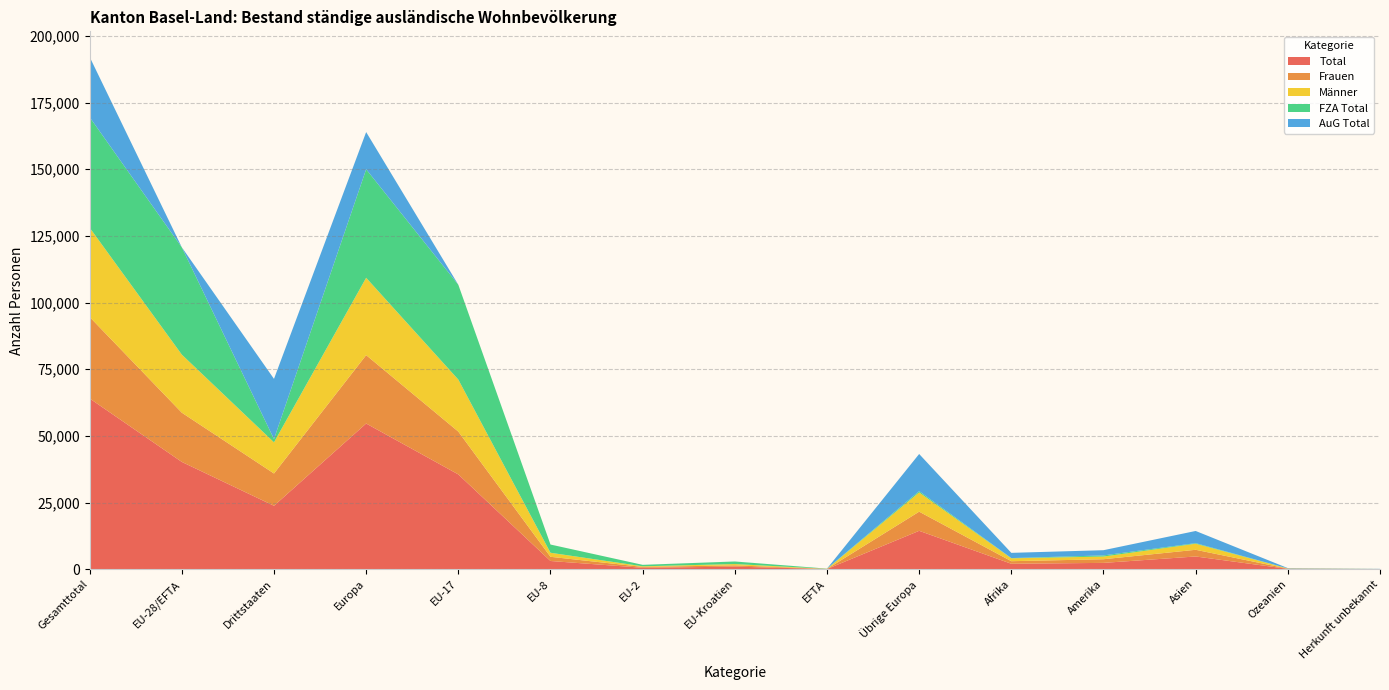

Reading right to left, what are all the values shown in this chart?

Total: 43	139	4783	2380	2047	14407	75	970	549	3088	35564	54653	23799	40246	64045
Frauen: 12	64	2509	1371	967	7182	38	478	319	1574	16056	25647	12105	18465	30570
Männer: 31	75	2274	1009	1080	7225	37	492	230	1514	19508	29006	11694	21781	33475
FZA Total: 1	31	220	420	86	473	75	957	546	3088	35562	40701	1231	40228	41459
AuG Total: 42	108	4563	1960	1961	13934	0	13	3	0	2	13952	22568	18	22586